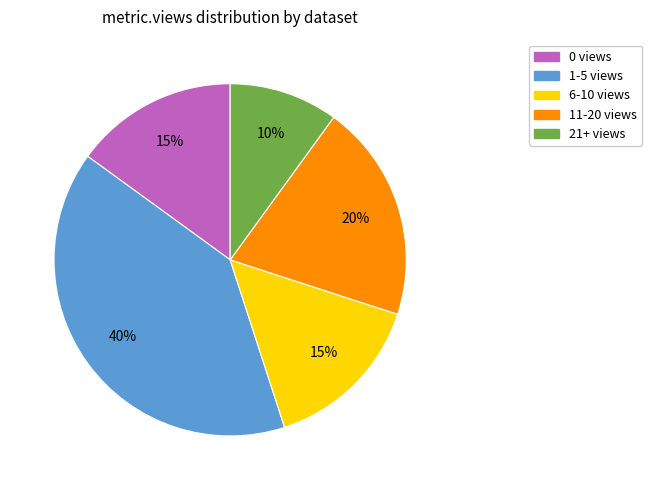

True or false: 6-10 views accounts for 15% of the total.

True